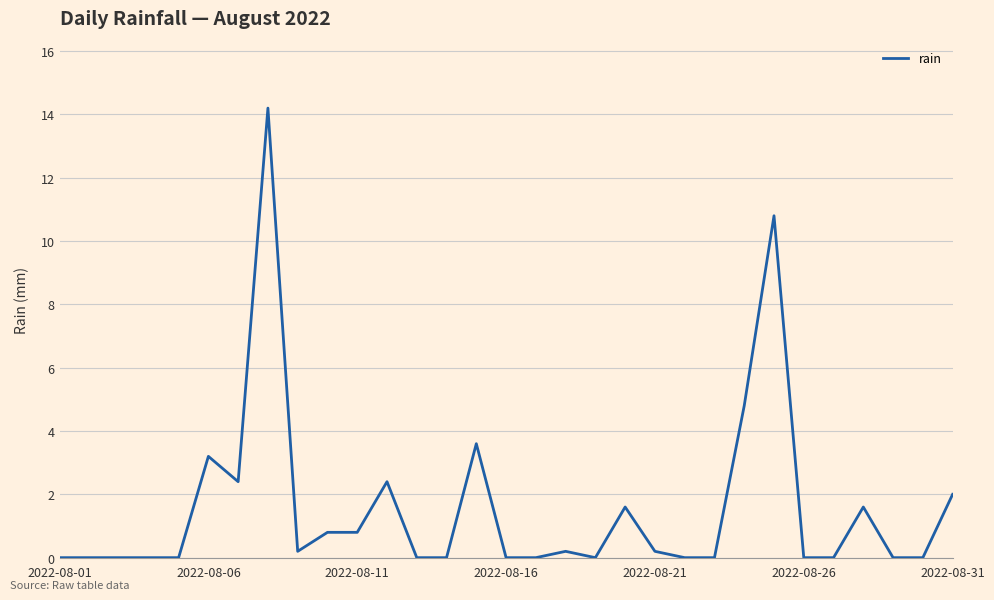

What is the difference between the maximum and minimum values?

14.2